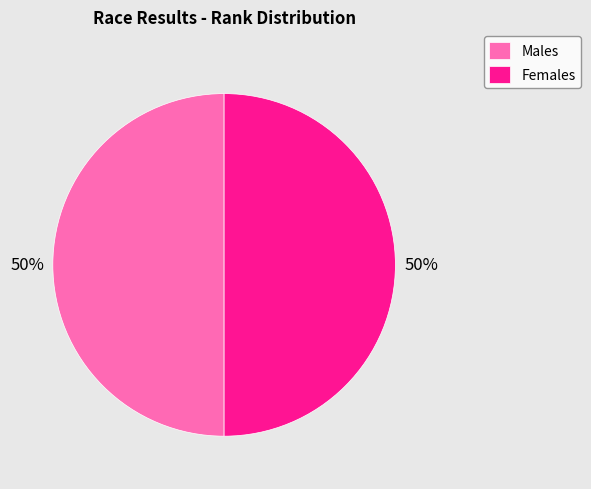

Approximately how many times larger is the value at Males compared to Females?

1.0